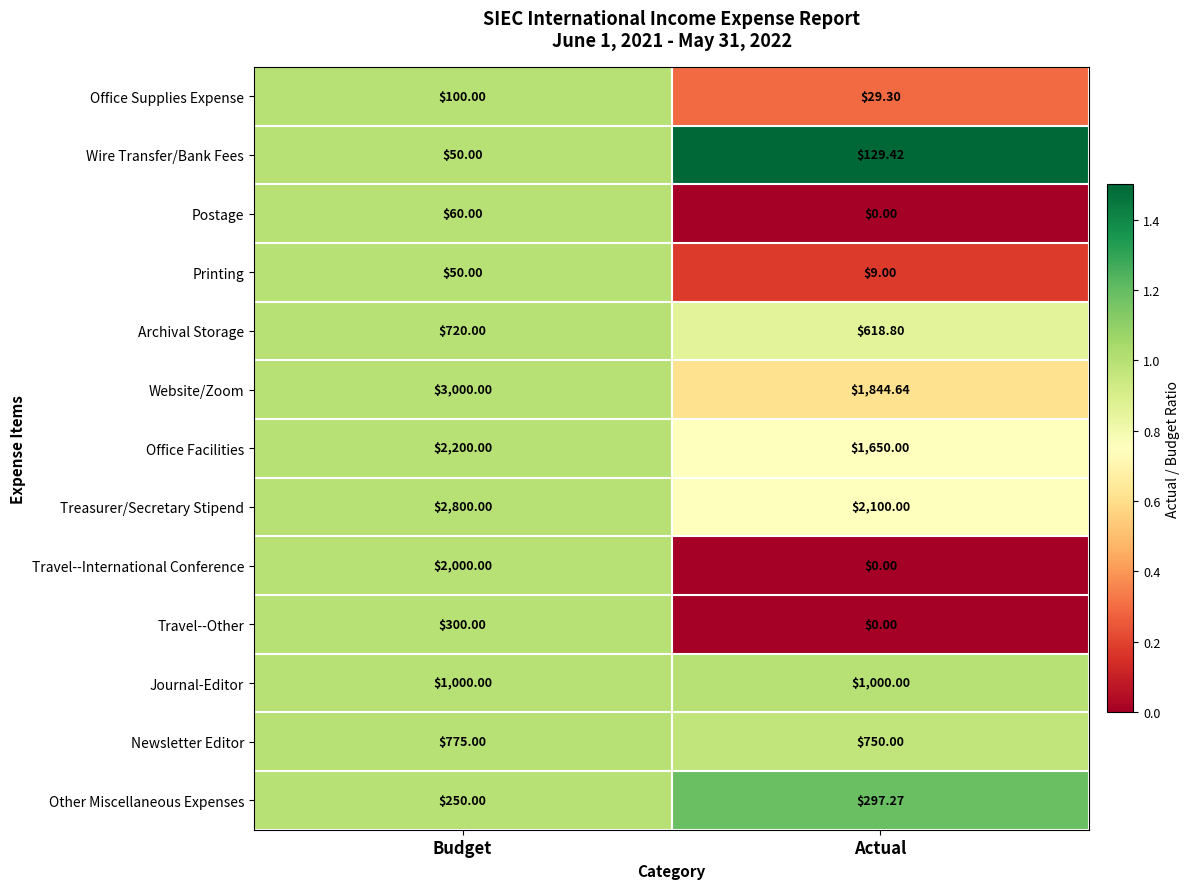

Is the value of Office Facilities at Budget greater than the value of Travel--Other at Budget?

Yes